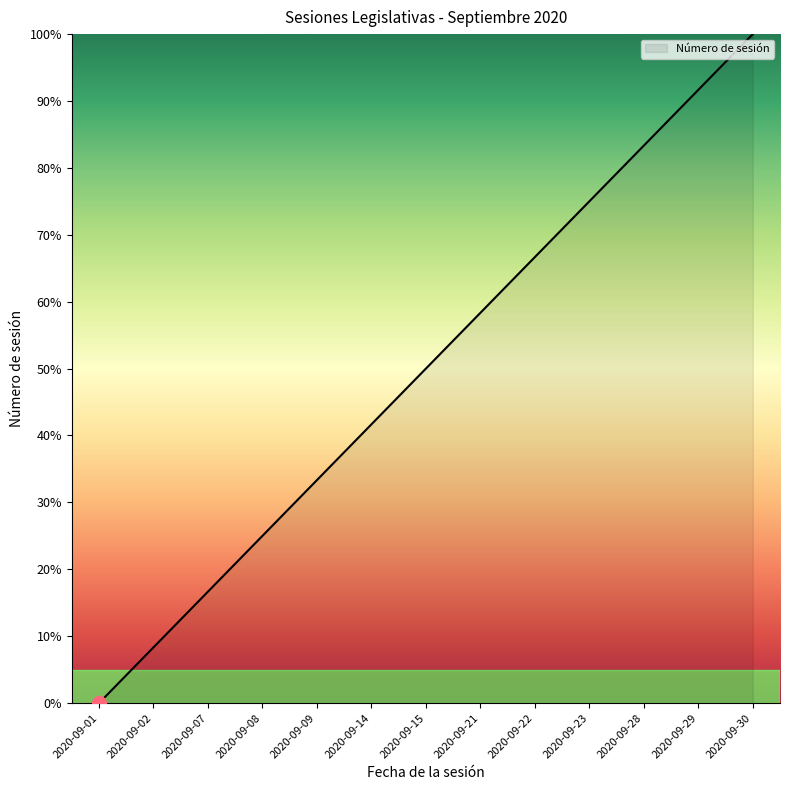

Approximately how many times larger is the value at 2020-09-14 compared to 2020-09-15?

0.8